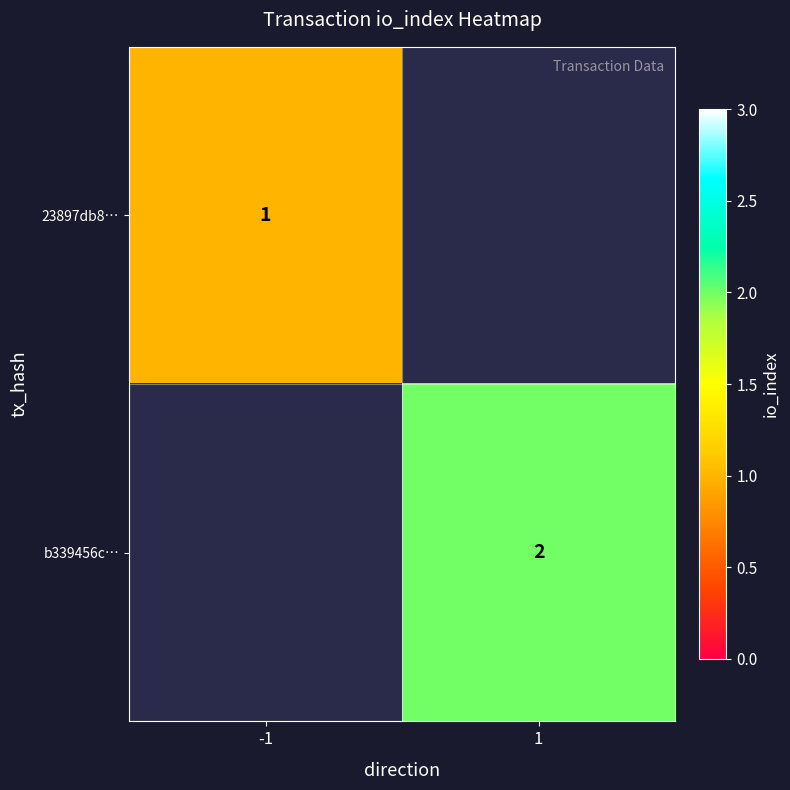

The 23897db8… series shows 1 at -1. True or false?

True